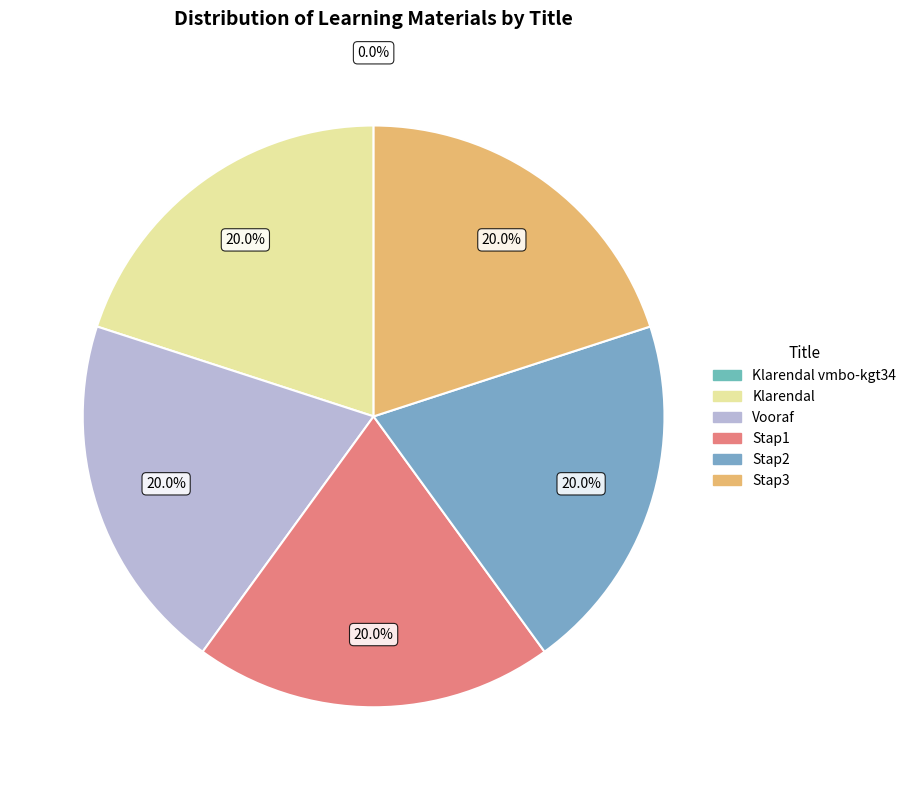

Count the number of slices in the pie.

6